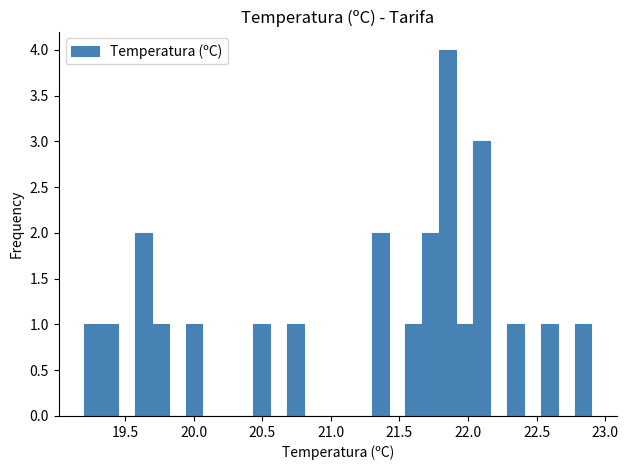

Around what value on the x-axis is the tallest bar? Give the approximate position of its centre, as read against the axis.

21.85